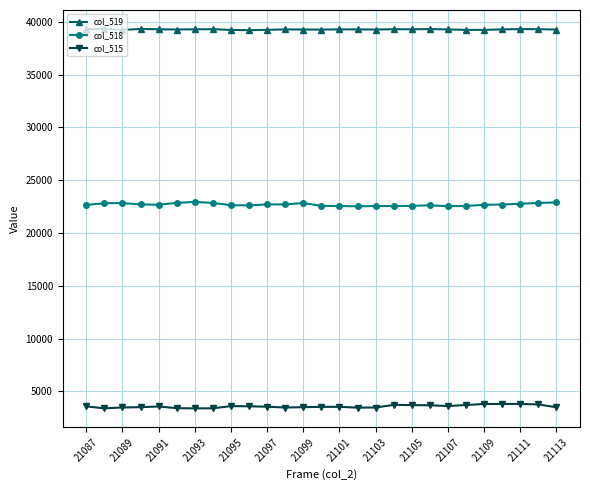

List the series in order of their peak value, lowest first.

col_515, col_518, col_519